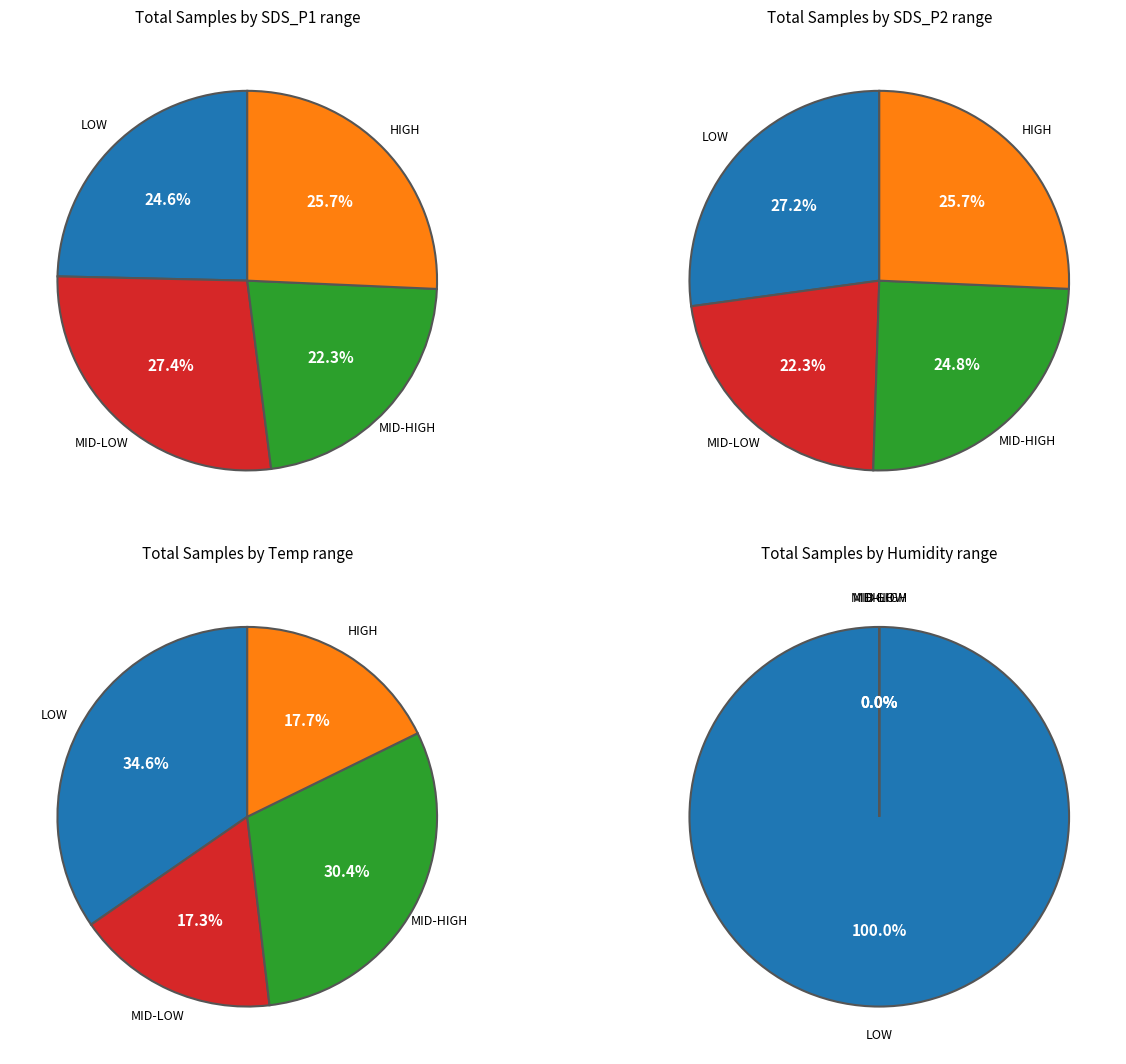

Is it true that 32 is 1% of the pie?

False